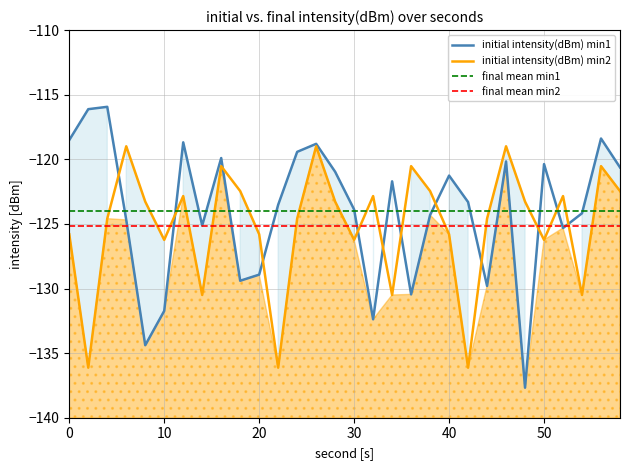

What is the value of the intensity(dBm) min1 point at the 27th from the left?

-125.3